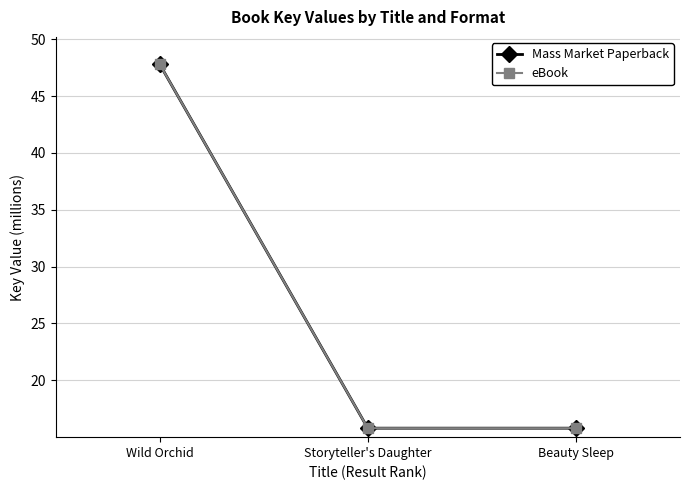

Rank the series by their maximum value, from lowest to highest.

Mass Market Paperback, eBook